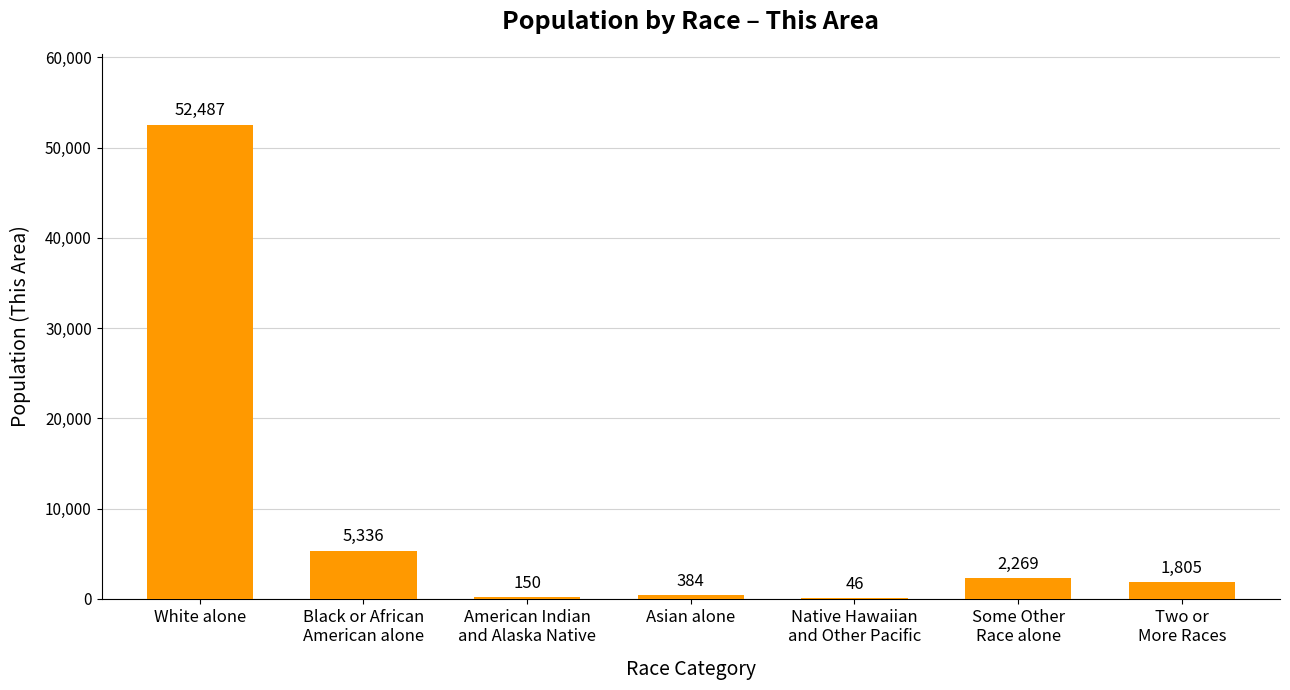

Between White alone and Asian alone, which is larger?

White alone